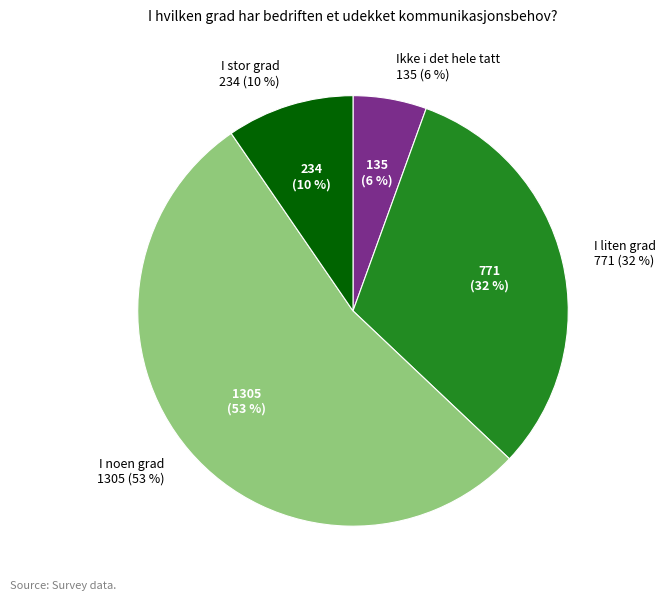

To the nearest percent, what is the combined percentage of I noen grad and I liten grad?

85%